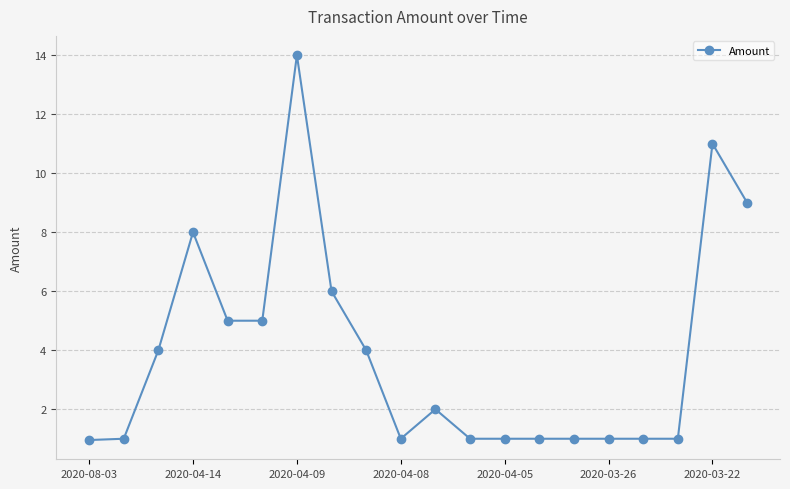

True or false: the data has more than 1 interior local peaks.

True